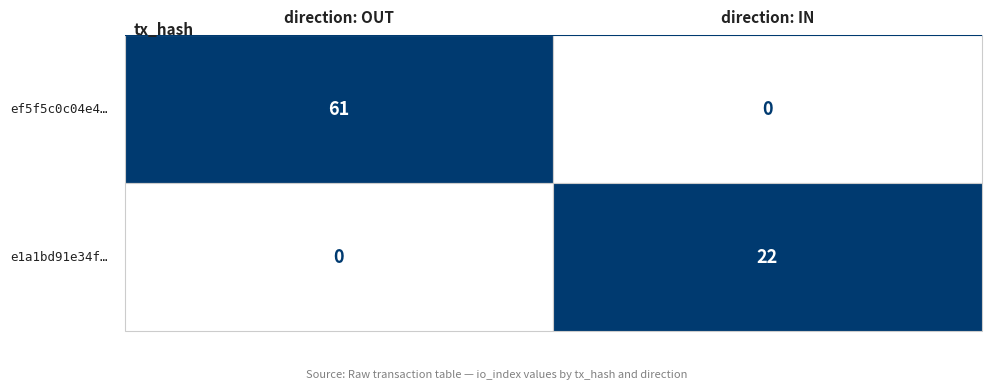

At how many categories does at least one series exceed 53?

1